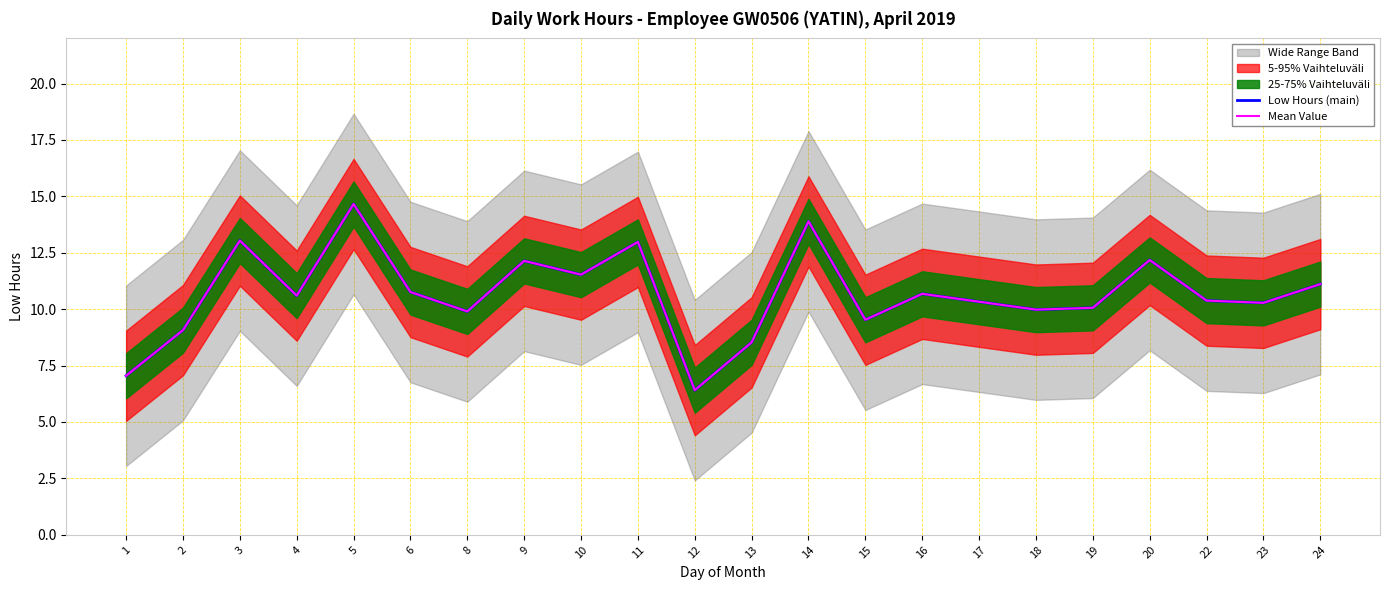

The Mean Value series shows 6.4 at 12. True or false?

True